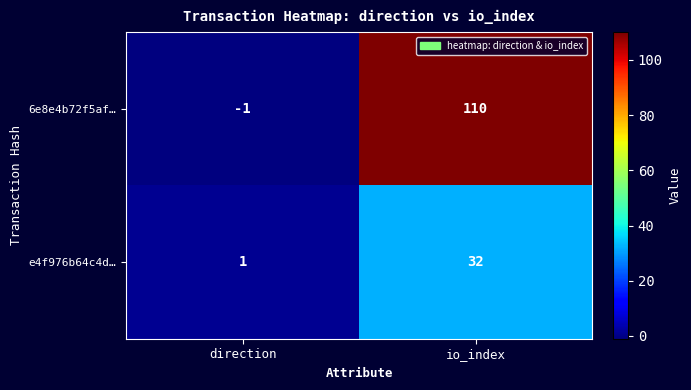

What is the difference between the highest and lowest values at io_index?

78